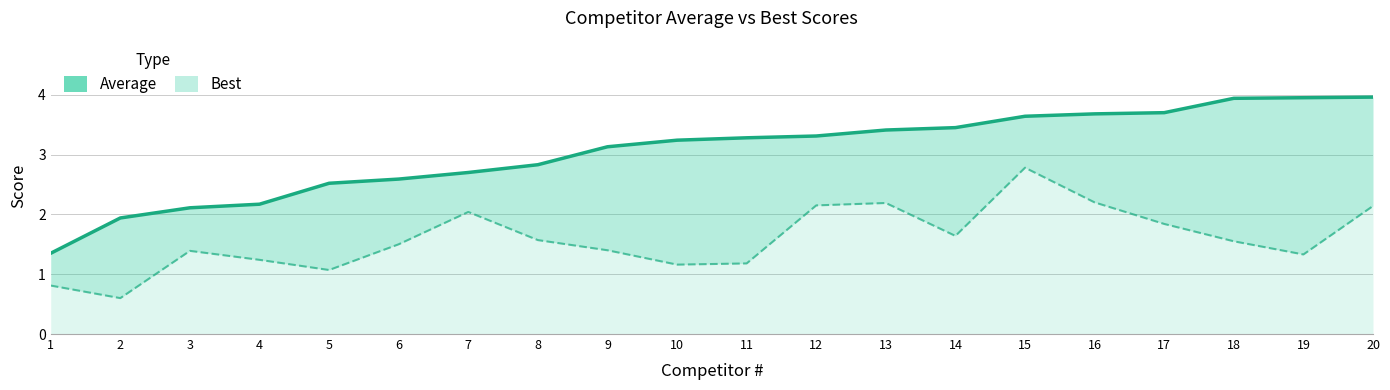

At how many categories does at least one series exceed 2?

18